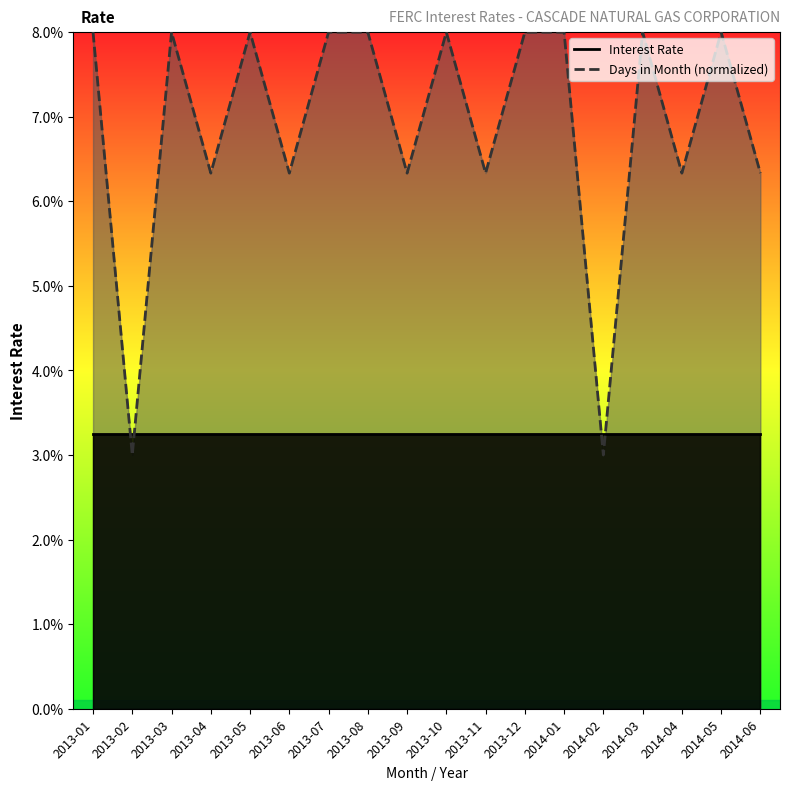

After their last crossing, which series has the higher values: Days in Month (normalized) or Interest Rate?

Days in Month (normalized)